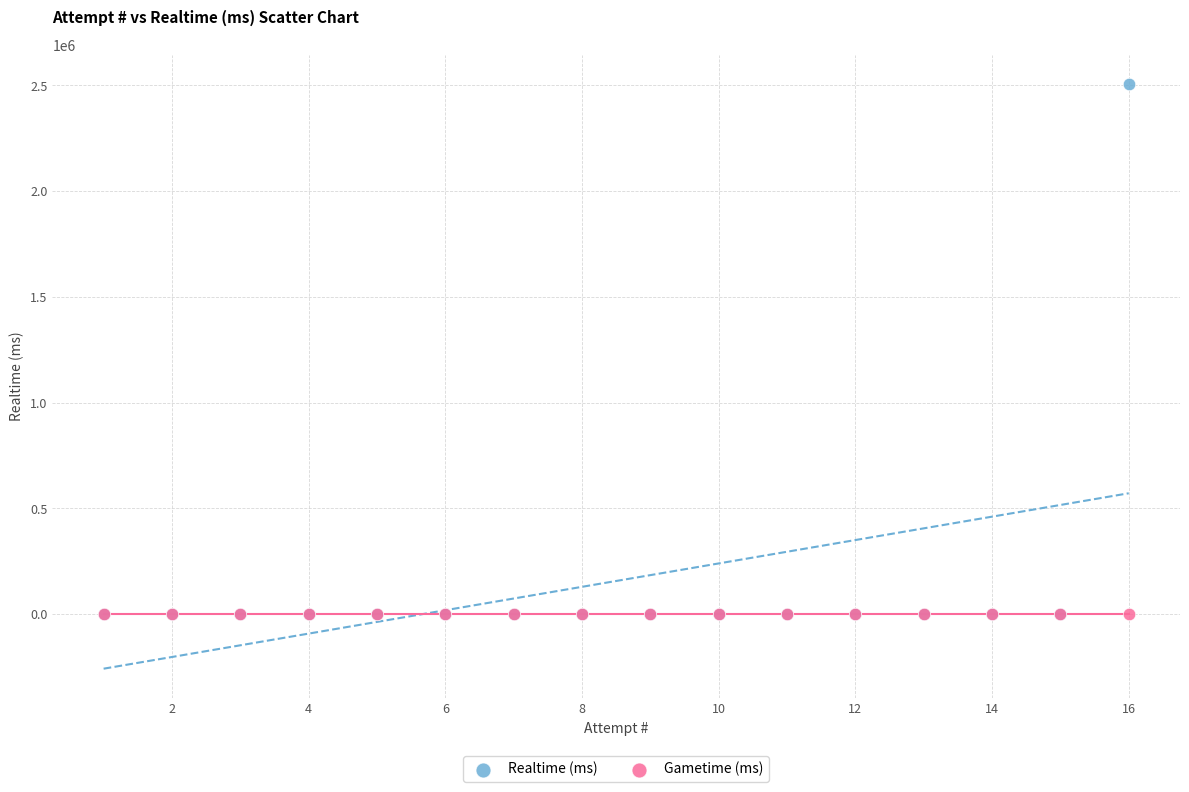

Which series reaches the maximum Y coordinate?

Realtime (ms)